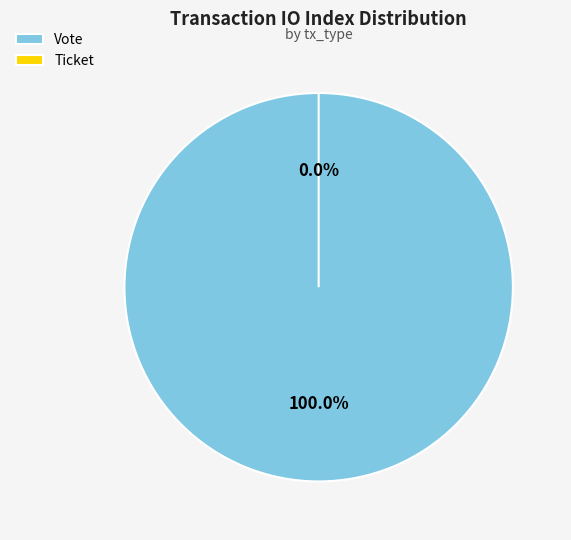

Rank the categories by value from lowest to highest.

Ticket, Vote